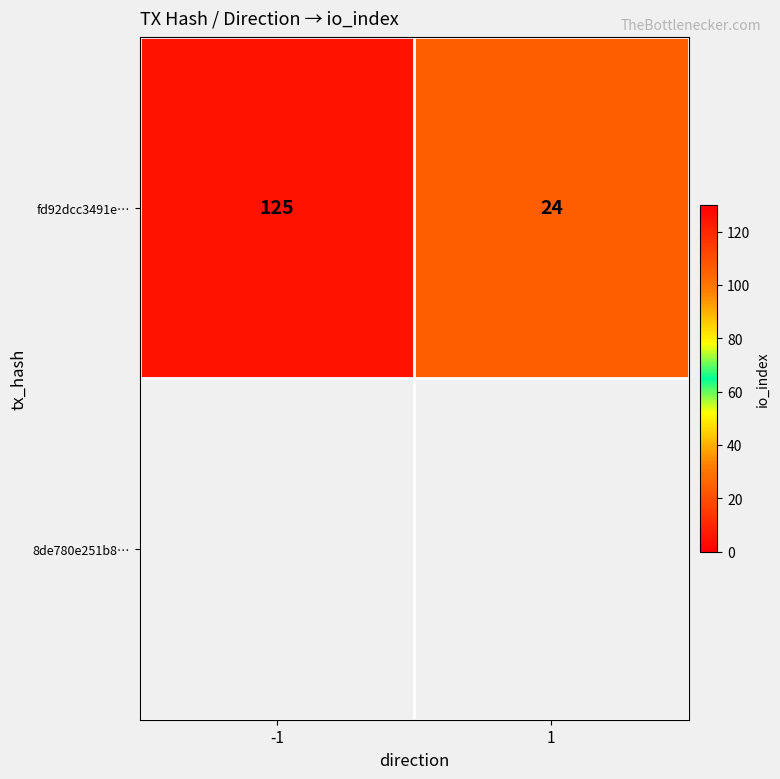

True or false: the data shows 24 at 1.

True